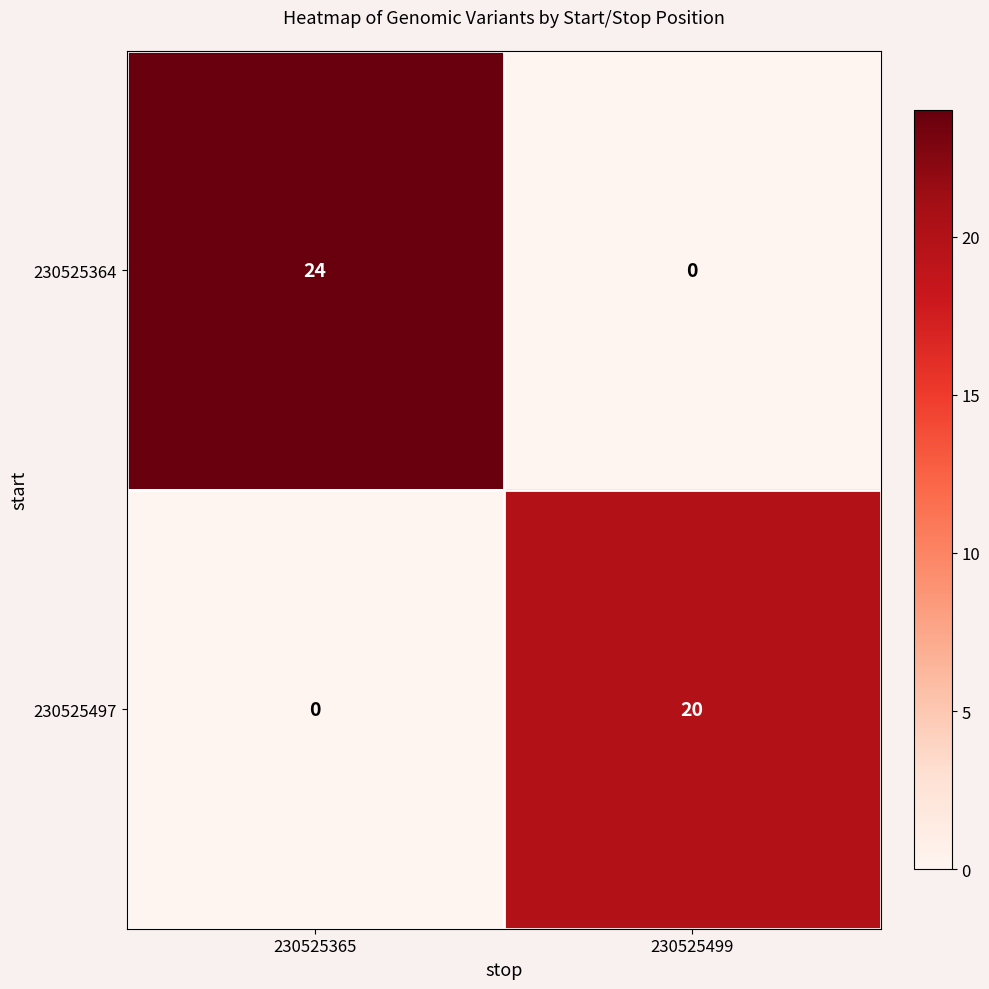

Rank the series by their average value, from lowest to highest.

230525497, 230525364